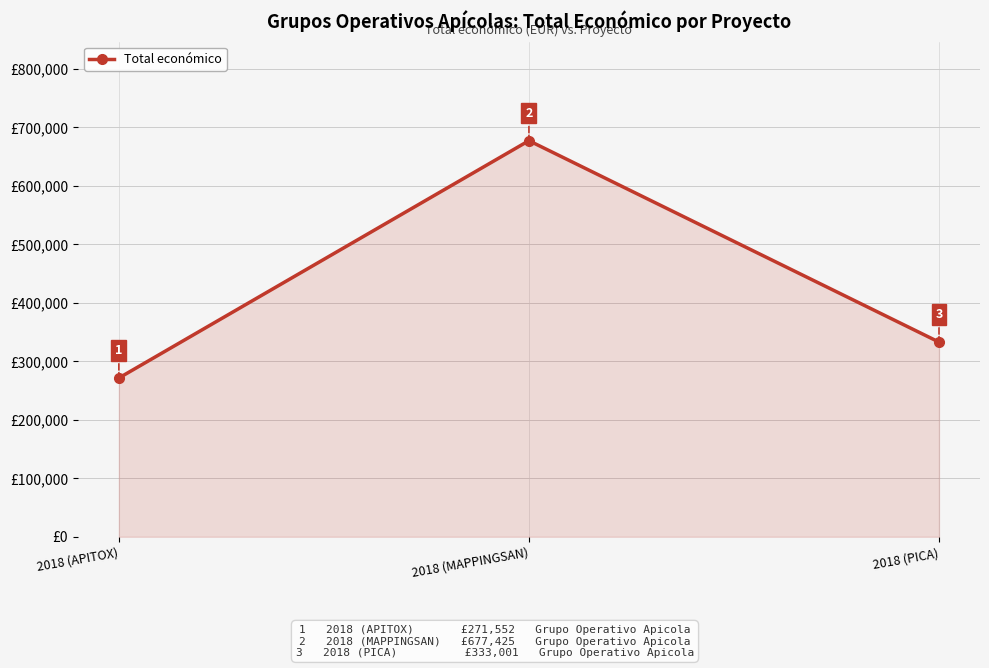

Reading right to left, what are all the values shown in this chart?

333001	677425	271552